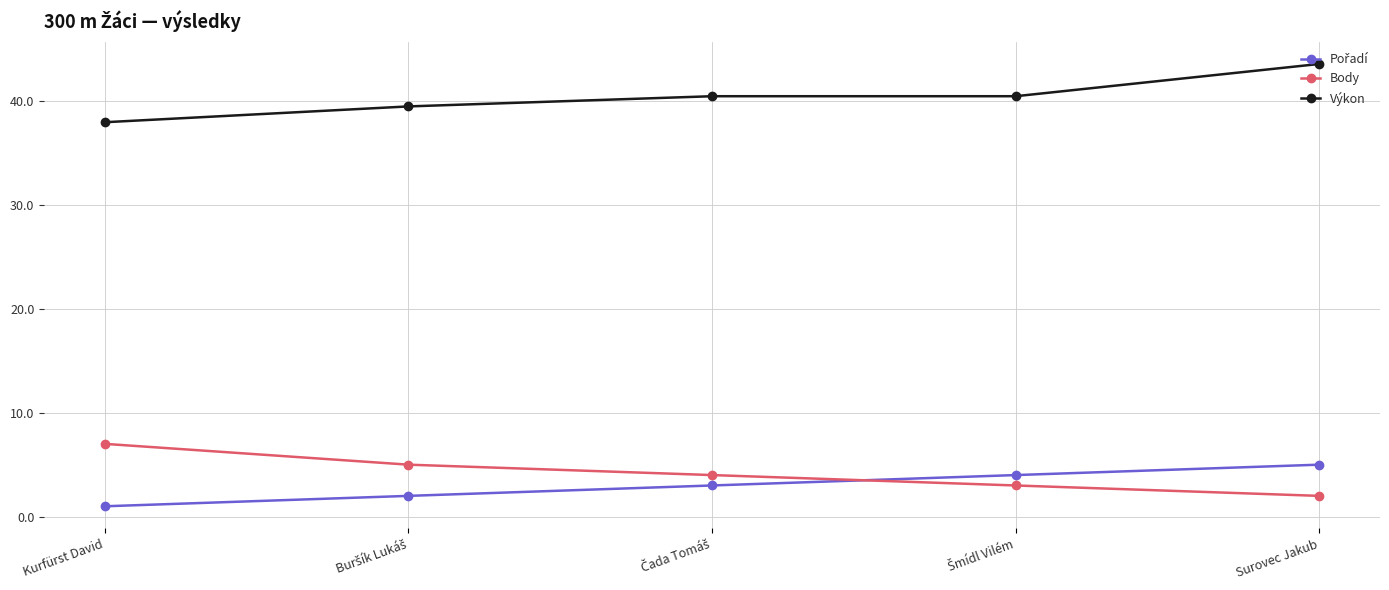

True or false: Body has more than 1 interior local peaks.

False